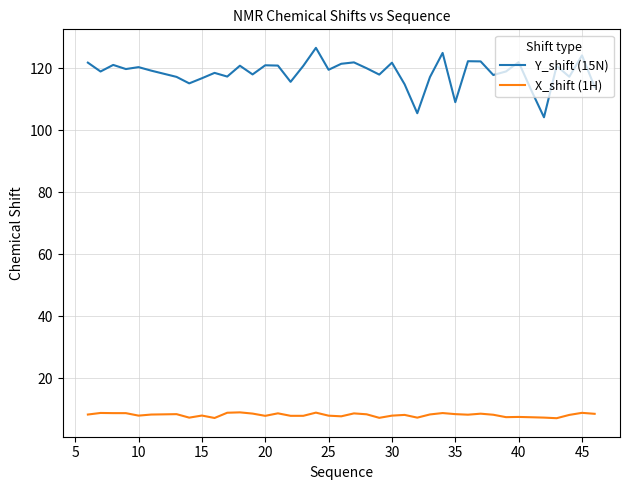

True or false: Y_shift (15N) and X_shift (1H) cross at least once.

False